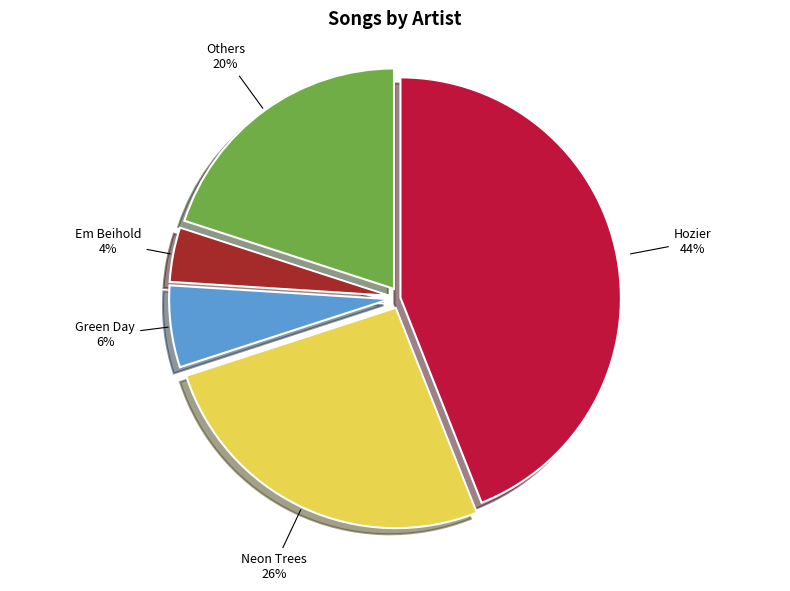

How many slices are in this pie chart?

5